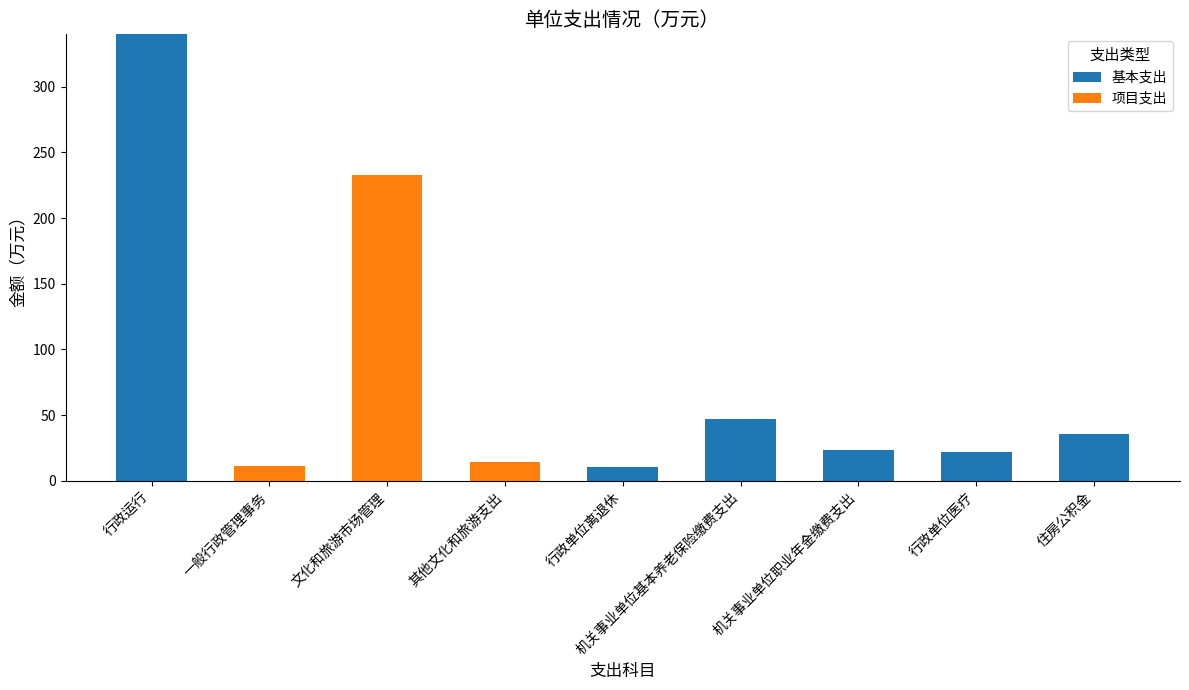

Is it true that 基本支出 equals 10.2 at 行政单位离退休?

True